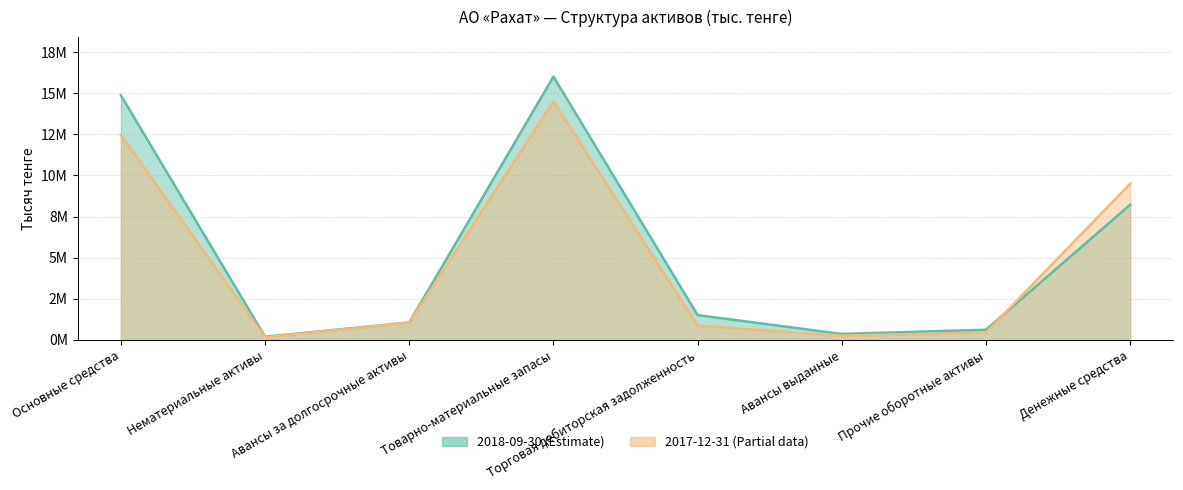

What position from the left is Основные средства?

1